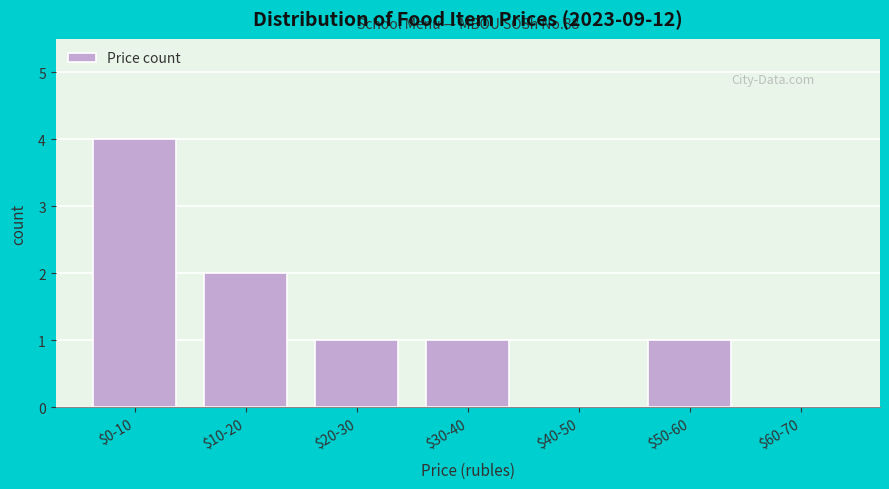

What is the maximum value shown in the chart?

4